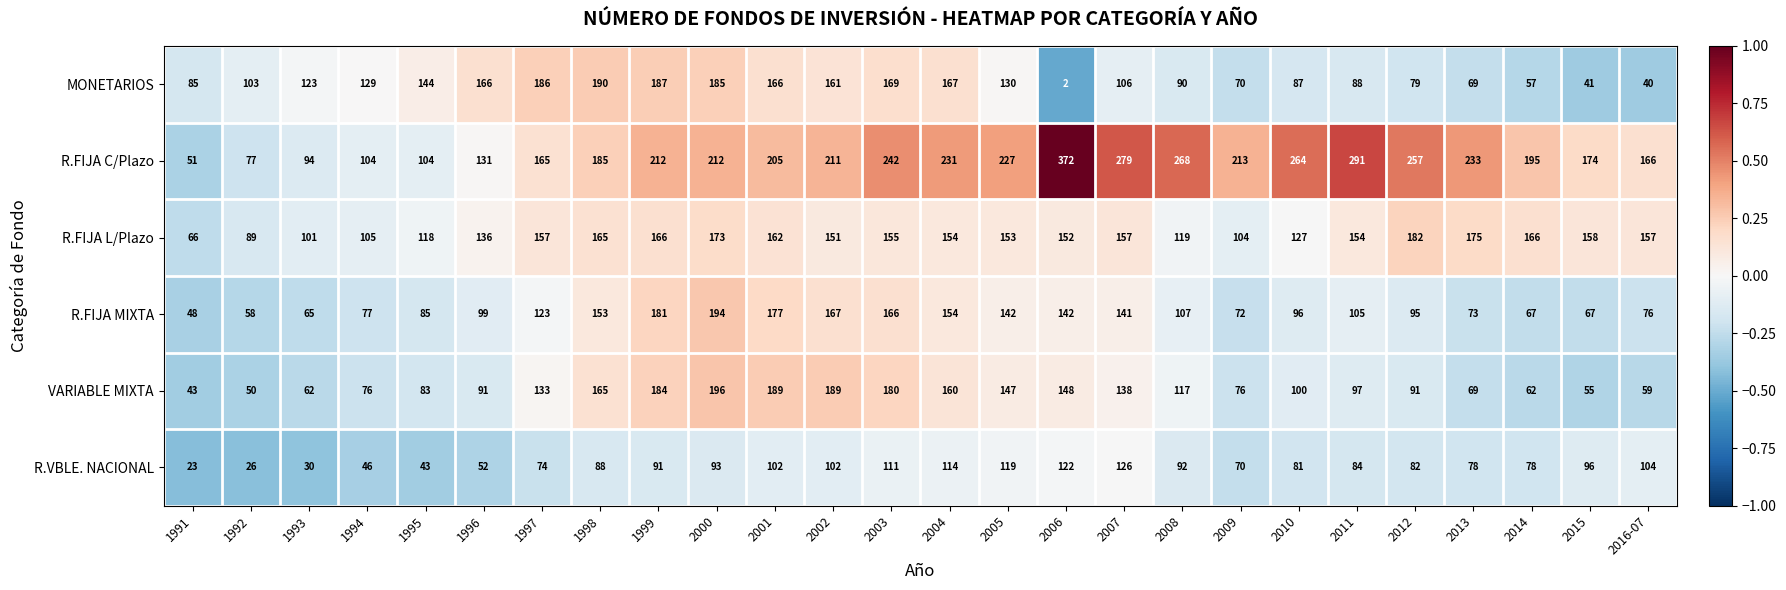

What is the approximate value of VARIABLE MIXTA at 1999?

184